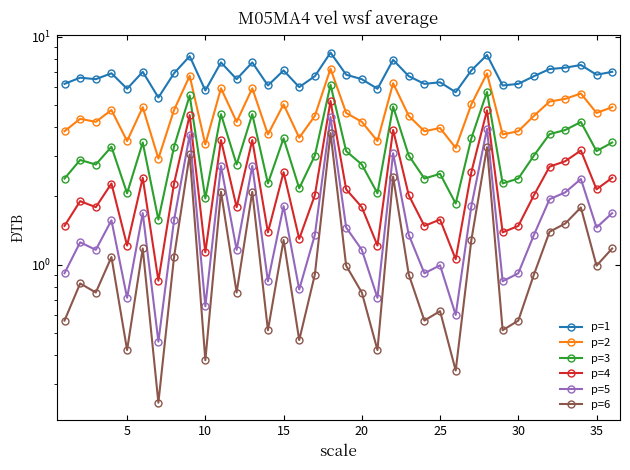

What is the greatest value displayed?

8.5